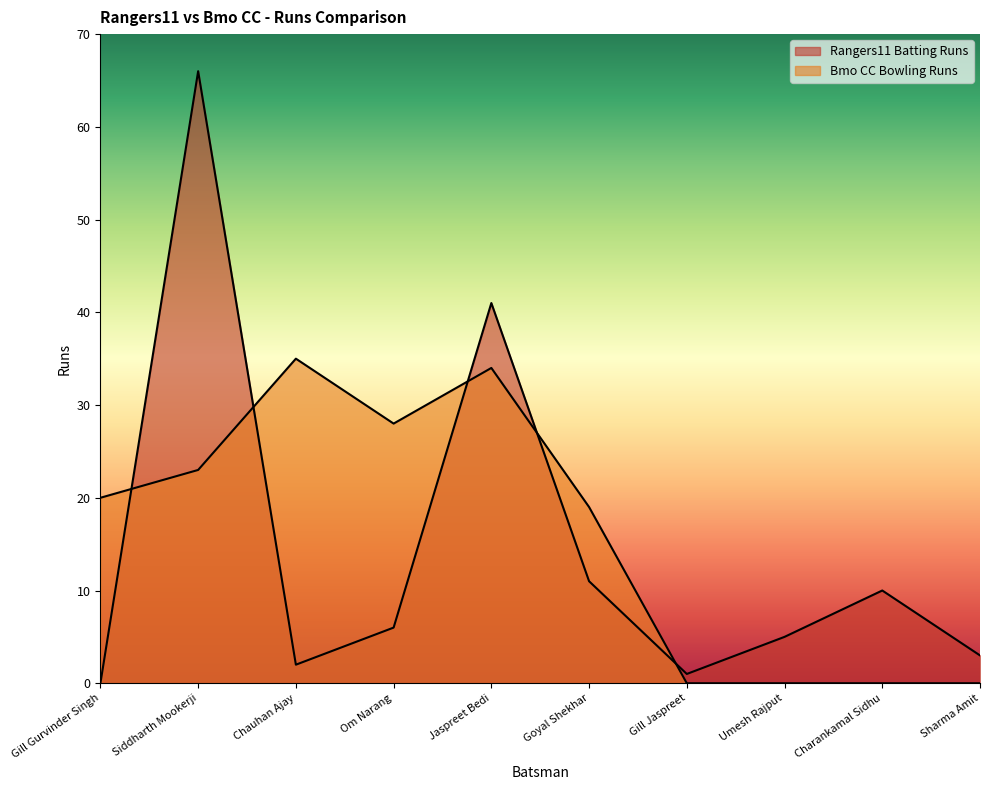

What is the label of the 3rd point from the left?

Chauhan Ajay